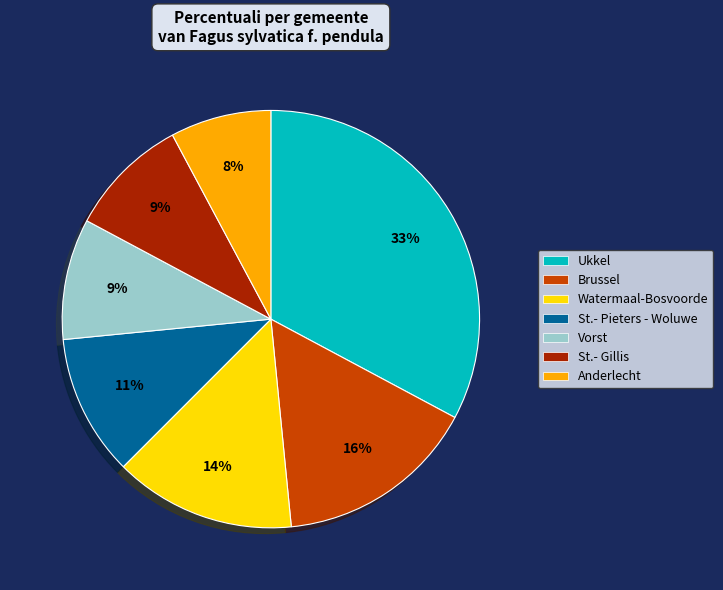

To the nearest percent, what is the combined percentage of Vorst and Watermaal-Bosvoorde?

23%